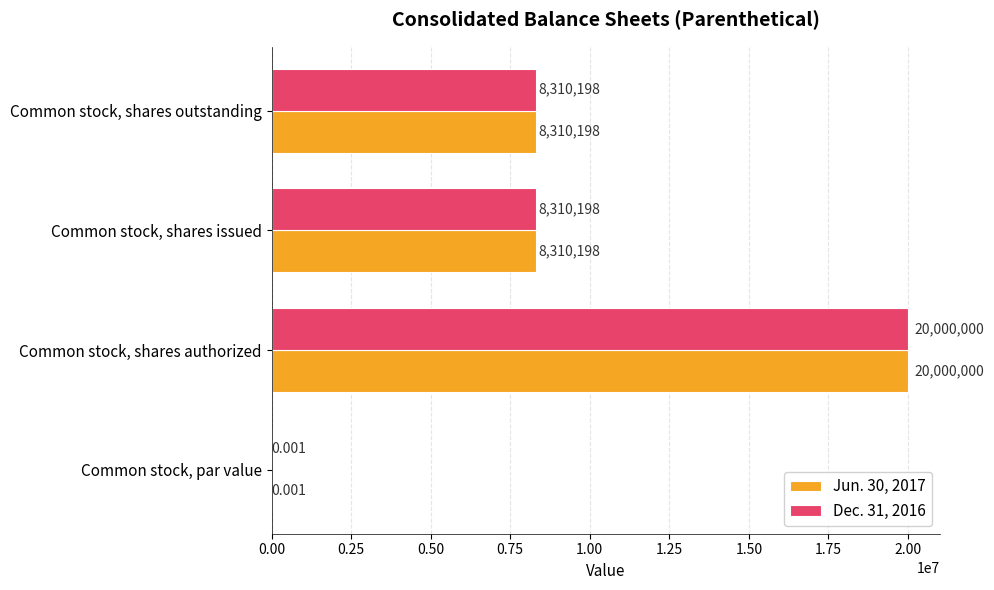

At which category is the sum across all series the highest?

Common stock, shares authorized